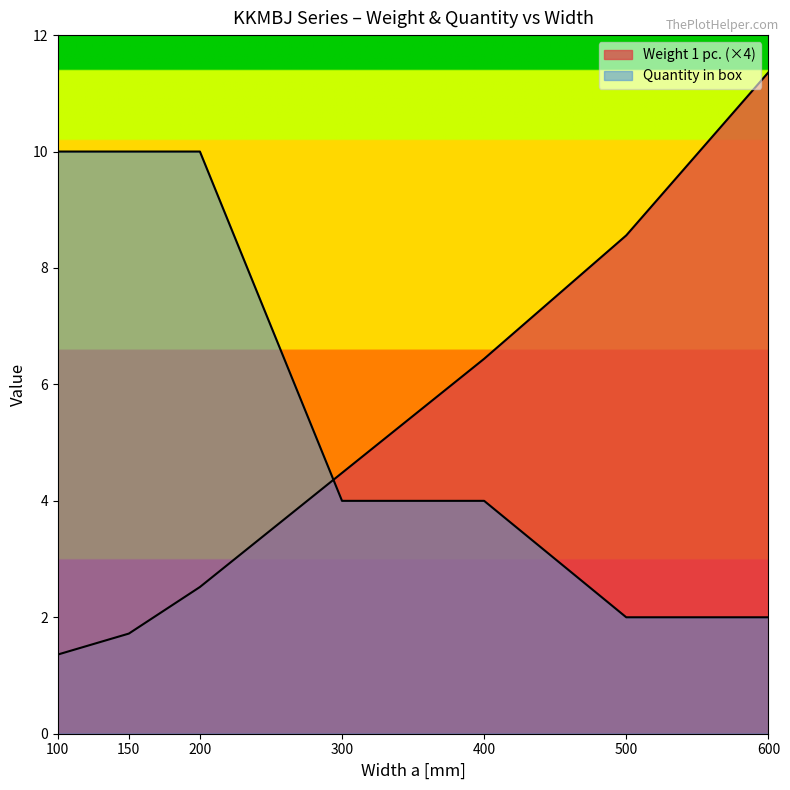

Which series has the widest spread of values?

Weight 1 pc.